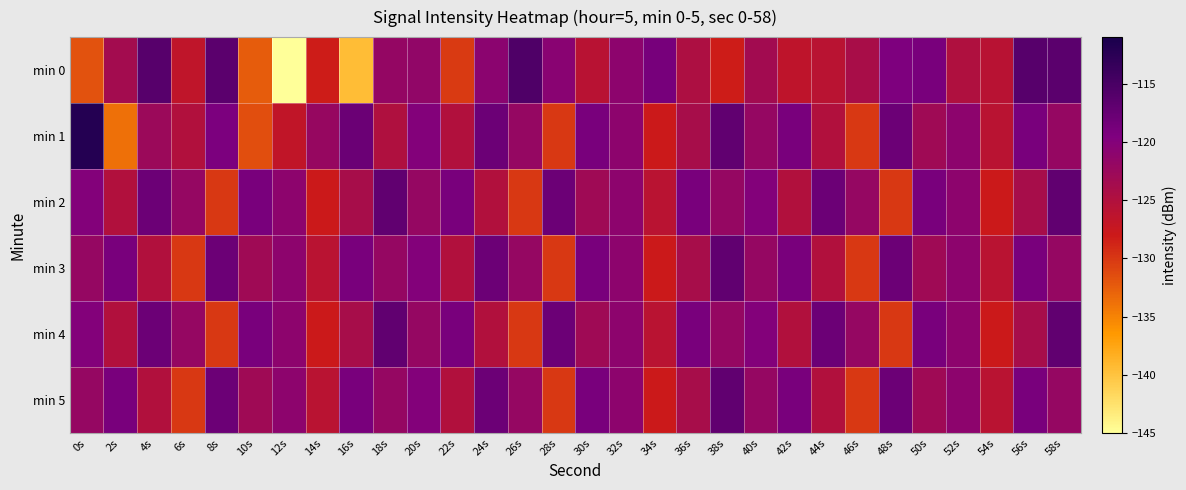

What is the minimum value shown in the chart?

-145.3